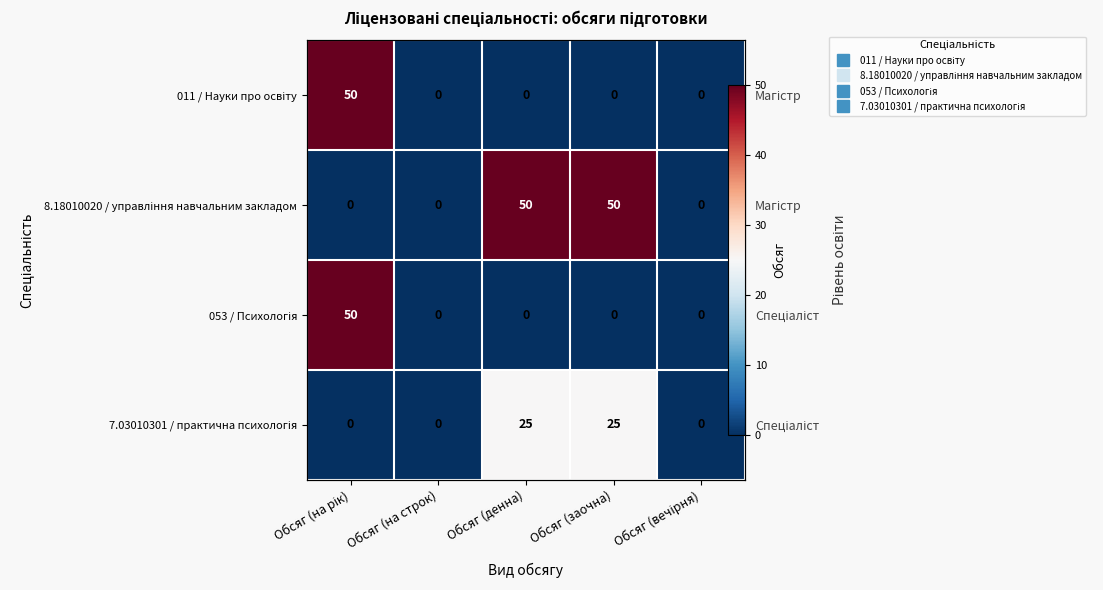

Rank the series by their maximum value, from highest to lowest.

011 / Науки про освіту, 8.18010020 / управління навчальним закладом, 053 / Психологія, 7.03010301 / практична психологія